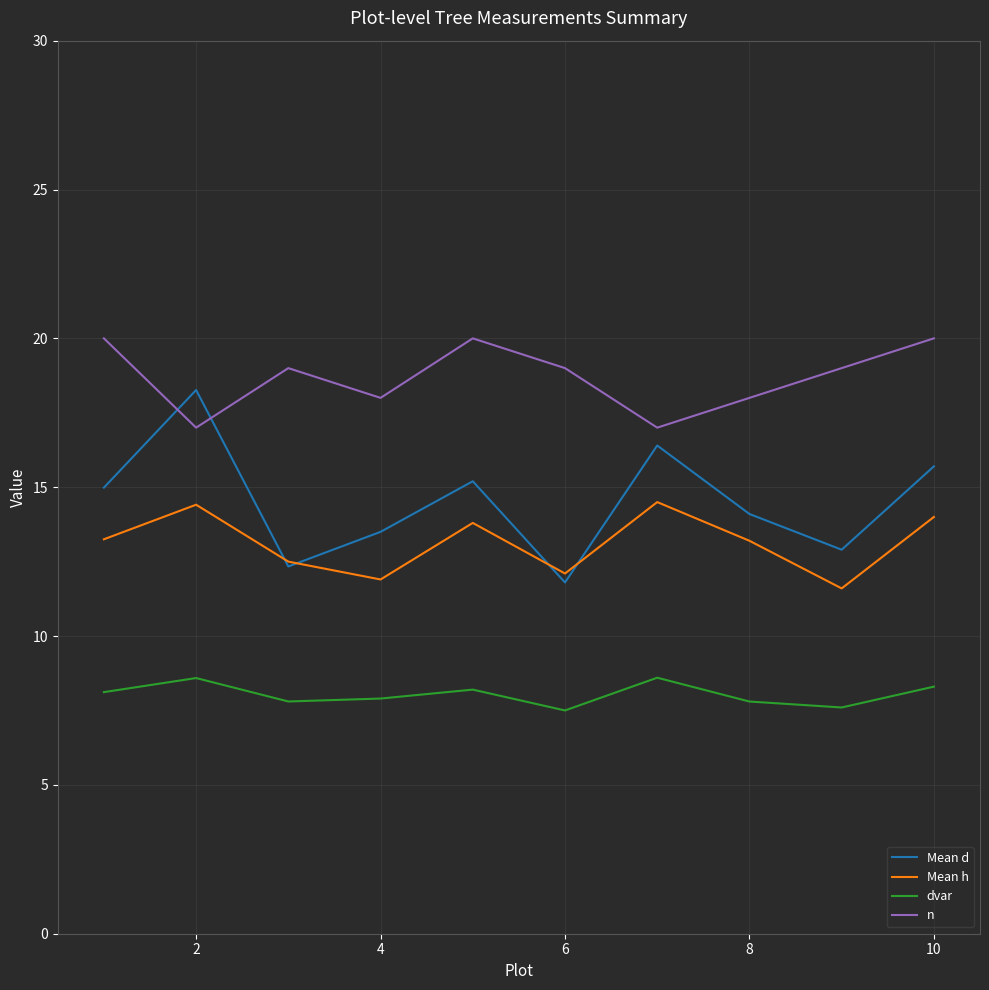

True or false: Mean h and dvar cross at least once.

False